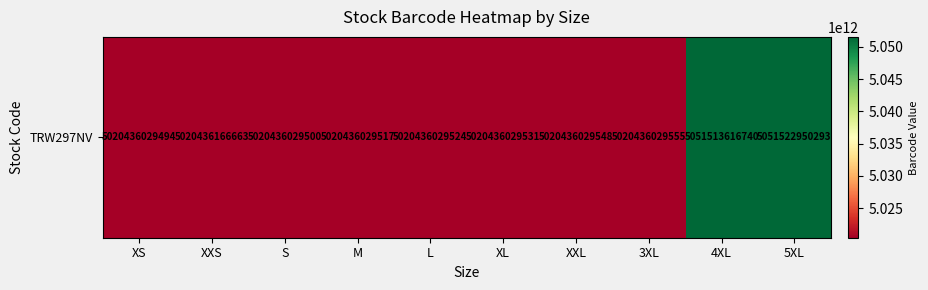

What value does the data have at XXS, to the nearest 10?

5020436166660